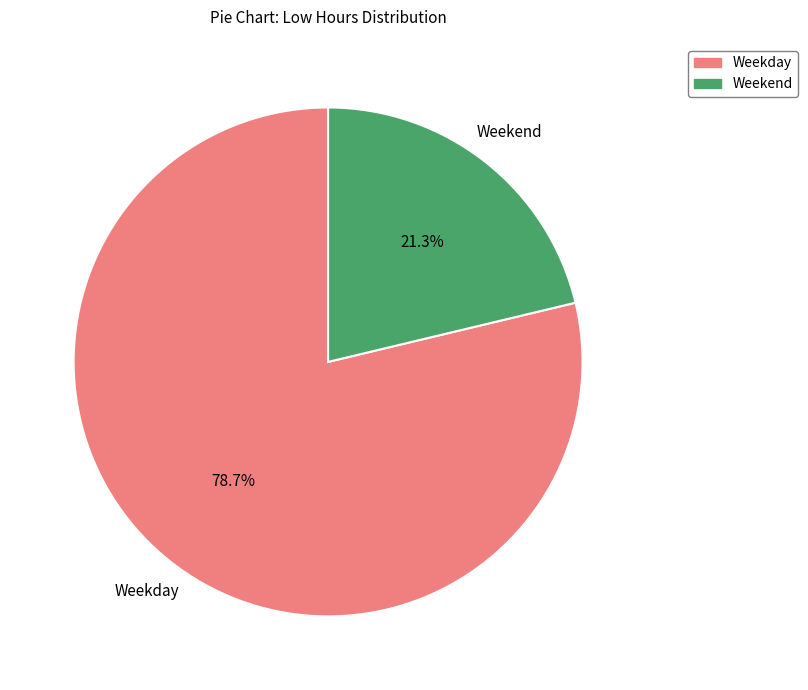

Is there any slice that represents more than half of the pie?

Yes